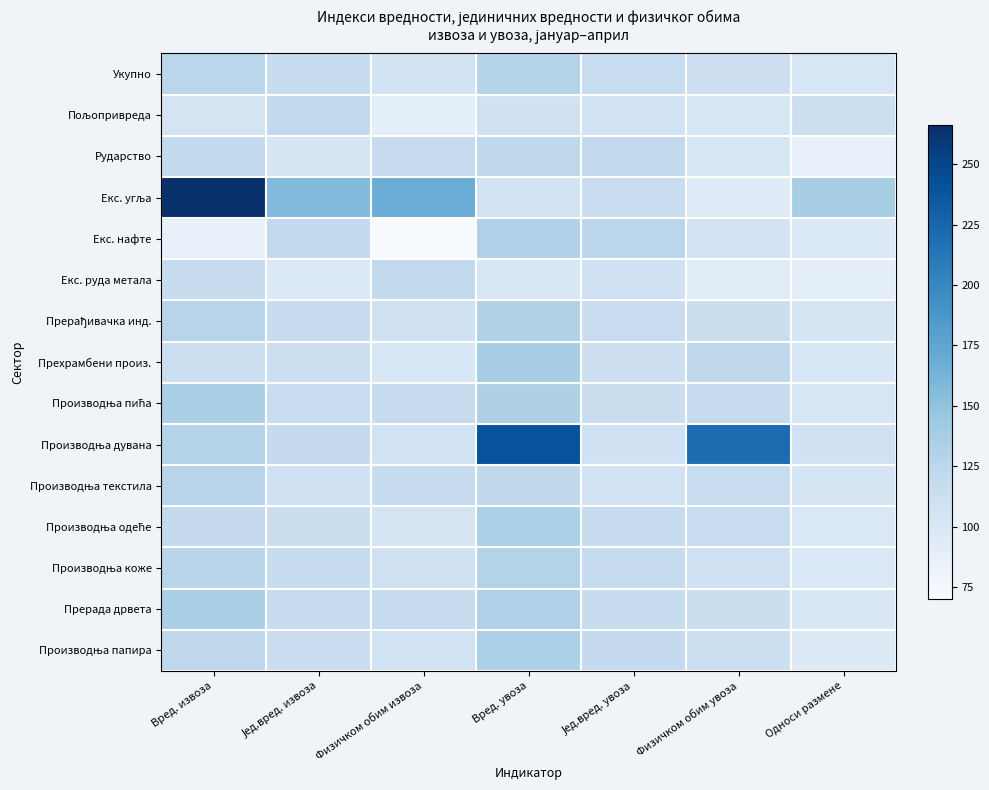

Rank the series by their maximum value, from lowest to highest.

Пољопривреда, Екс. руда метала, Рударство, Производња текстила, Укупно, Производња коже, Прерађивачка инд., Екс. нафте, Производња одеће, Производња папира, Производња пића, Прерада дрвета, Прехрамбени произ., Производња дувана, Екс. угља